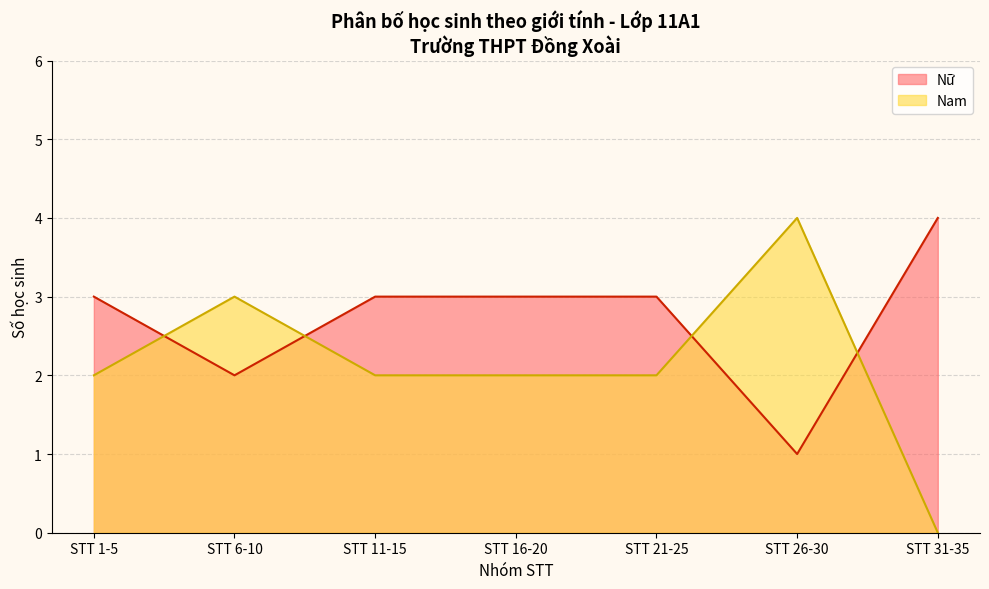

True or false: Nam has a value of 2 at STT 31-35.

False